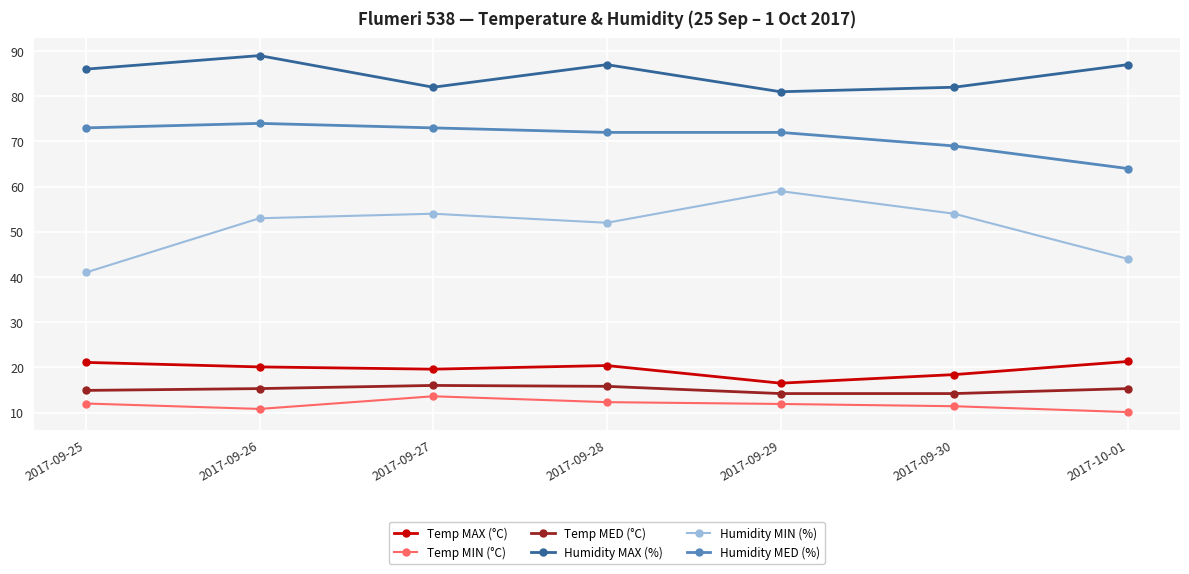

True or false: Temp MIN (°C) and Humidity MIN (%) intersect in this chart.

False